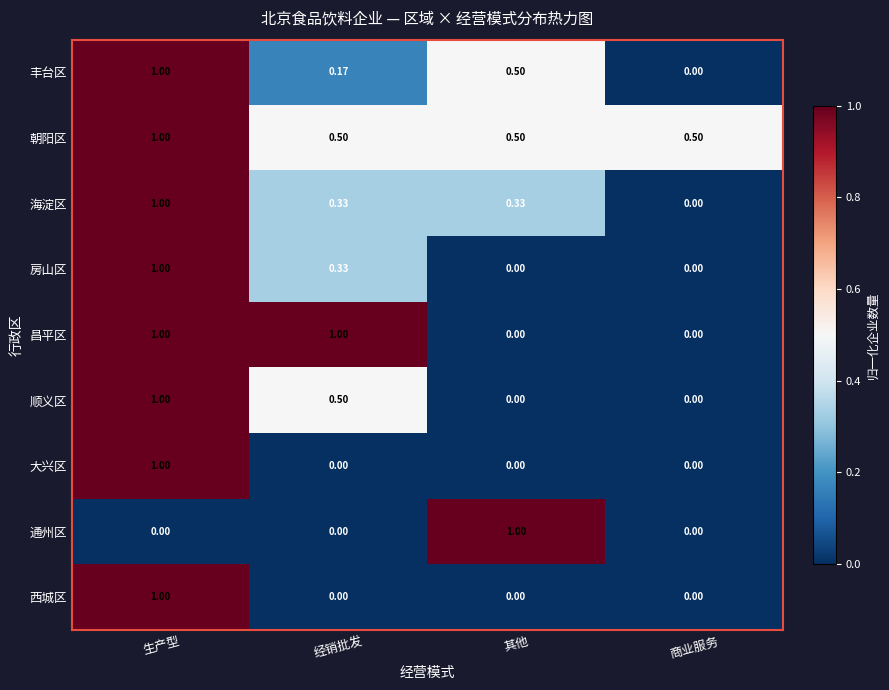

Between 经销批发 and 商业服务, which series saw the biggest shift?

昌平区